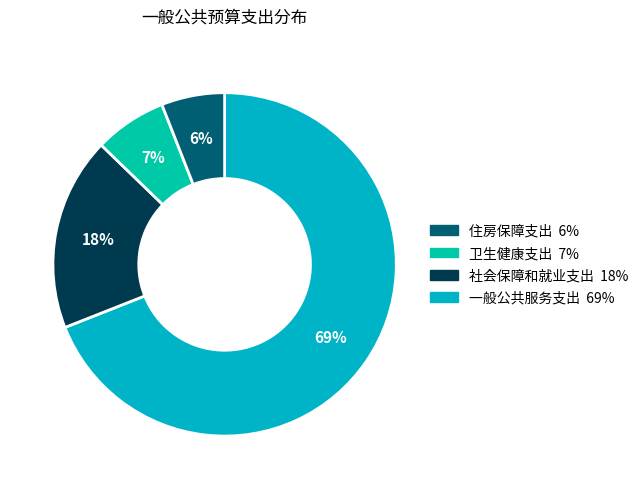

To the nearest percent, what is the average slice percentage?

25%